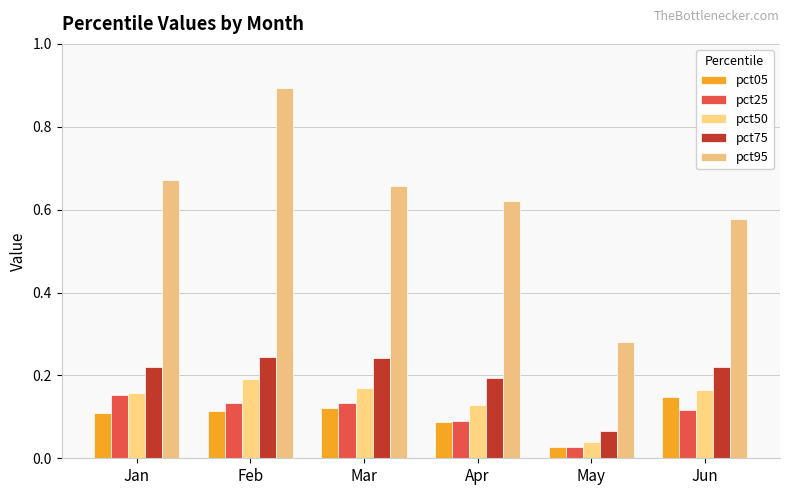

Rank the categories by pct50 value from highest to lowest.

Feb, Mar, Jun, Jan, Apr, May